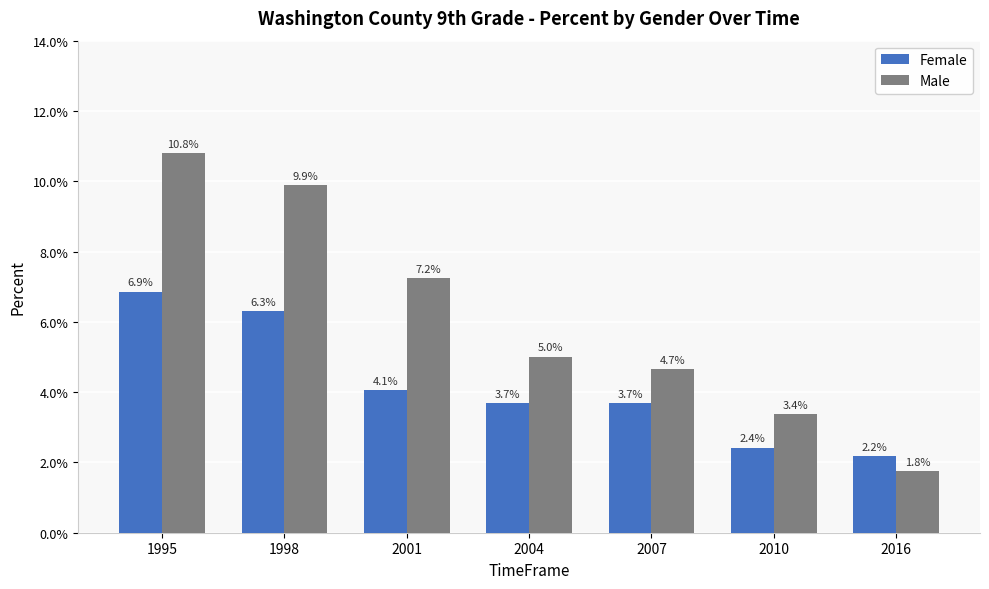

What are all the series names shown in the legend?

Female, Male